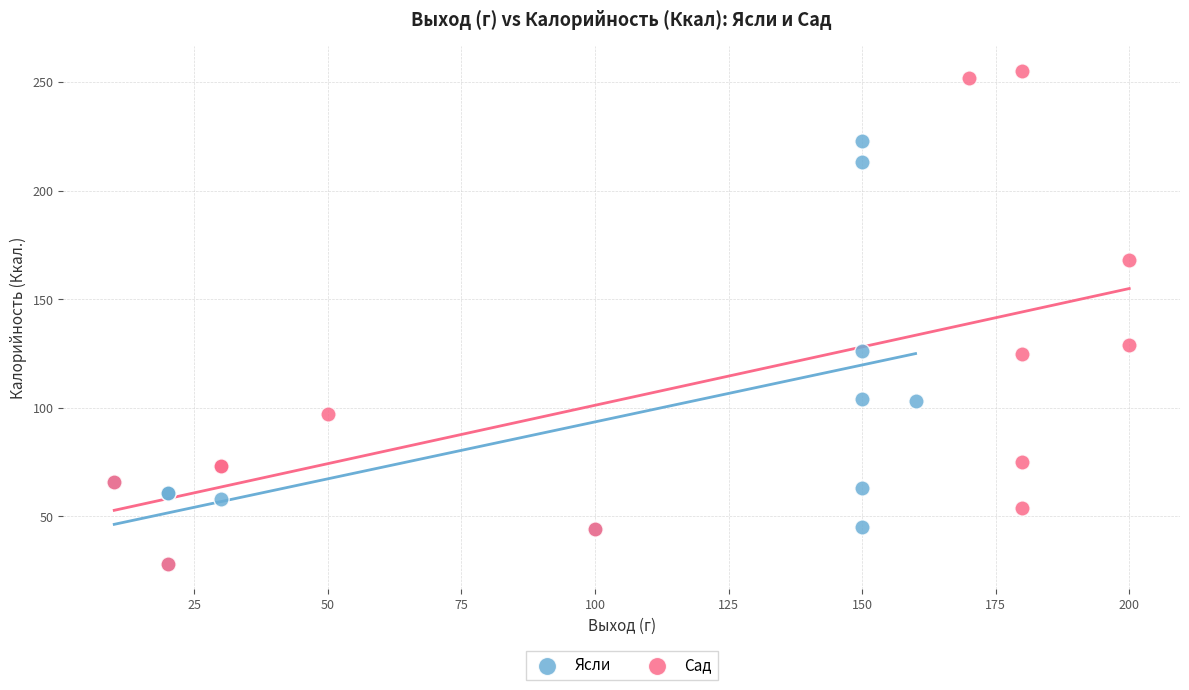

Which series has the widest spread of Y values?

Сад